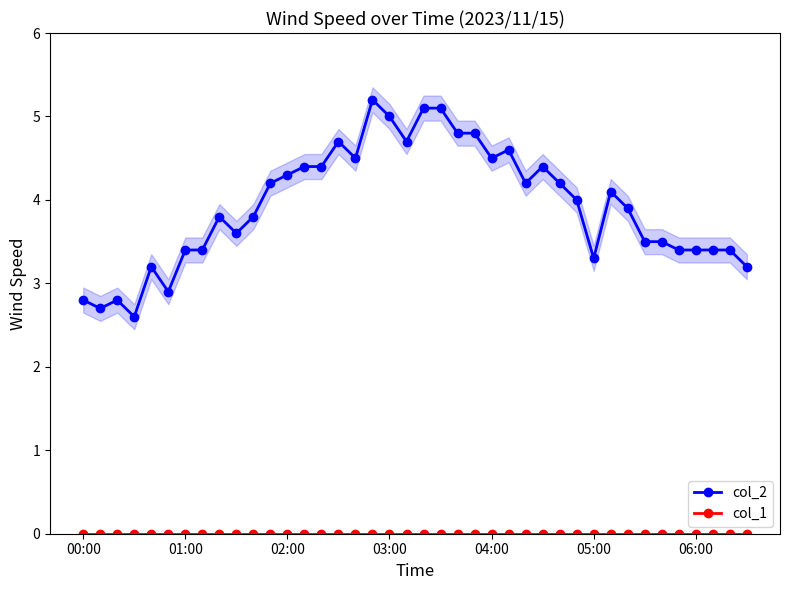

True or false: col_1 and col_2 intersect in this chart.

False